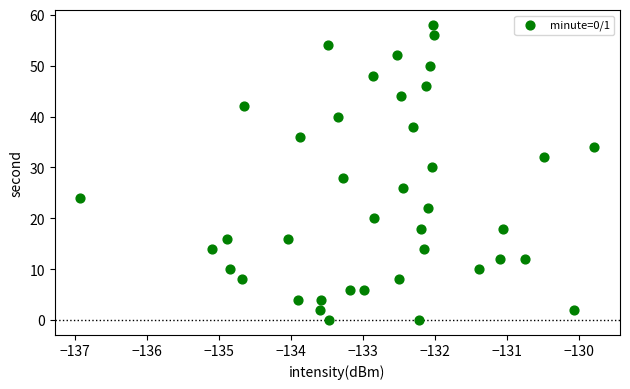

What is the range of Y values (max minus min)?

58